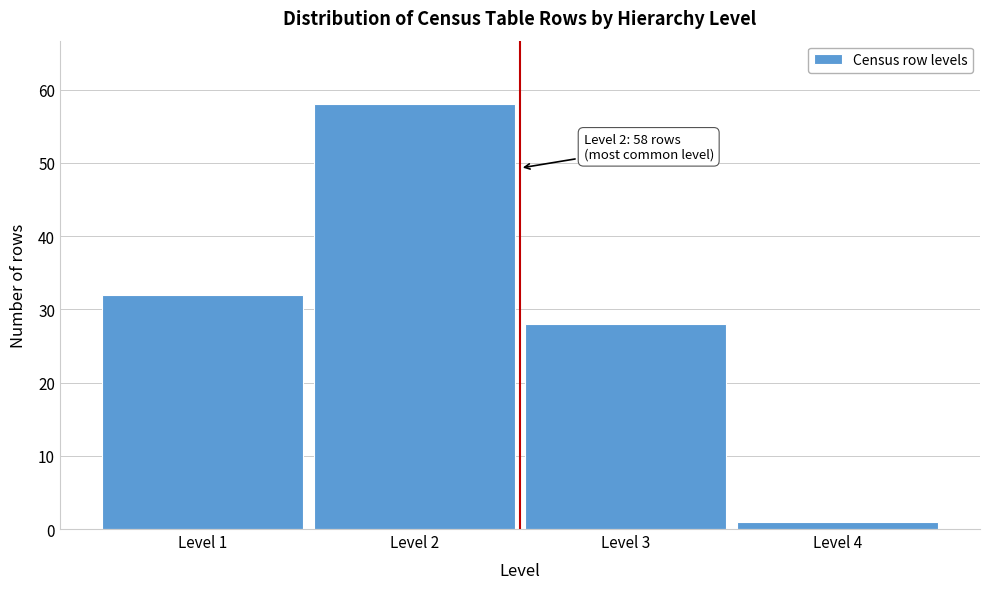

Reading right to left, list all the values displayed in this chart.

1	28	58	32